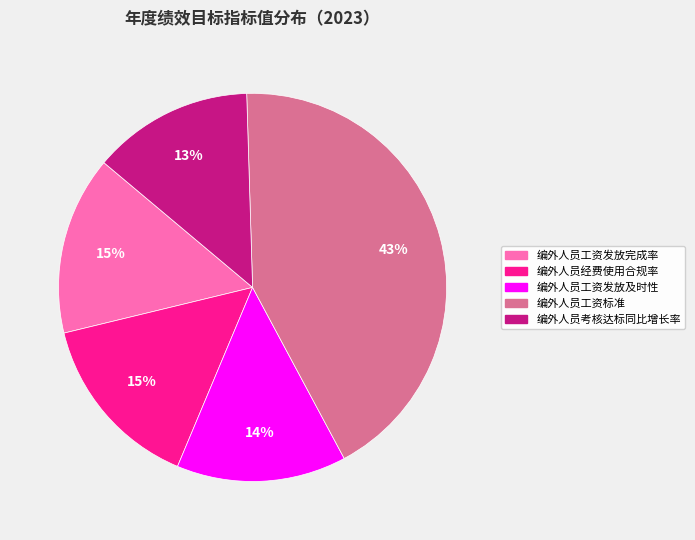

Which category has the biggest portion of the pie?

编外人员工资标准